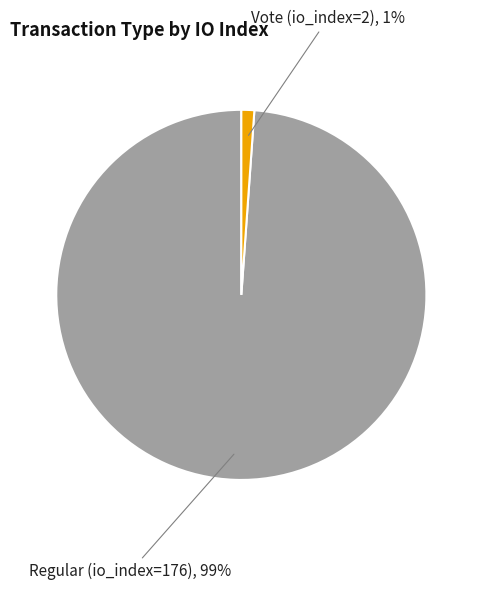

To the nearest percent, what is the difference between the largest and smallest slice percentages?

98%